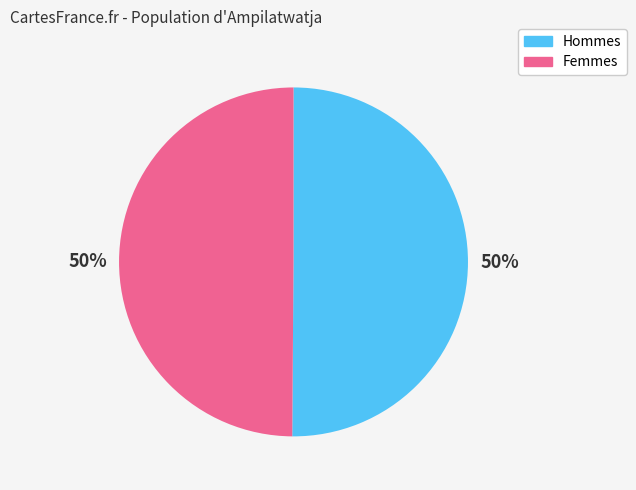

To the nearest percent, what is the average slice percentage?

50%